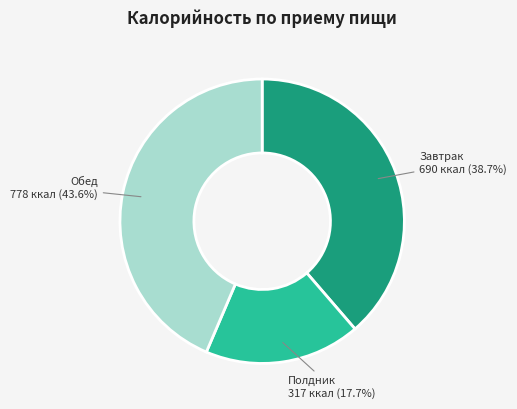

Is there any slice that represents more than half of the pie?

No